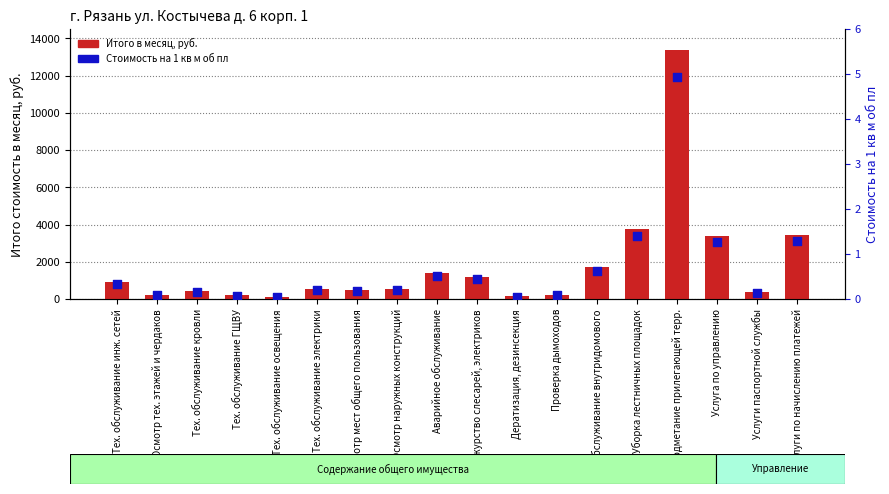

At how many categories does at least one series exceed 413?

12